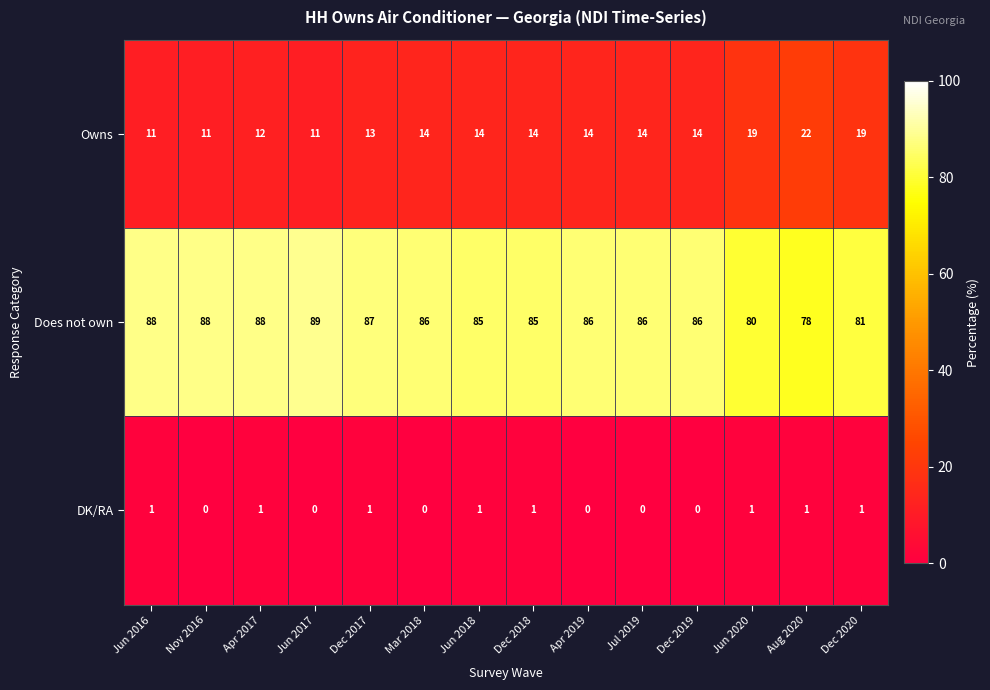

What is the approximate value of Owns at Jul 2019, to the nearest 10?

10